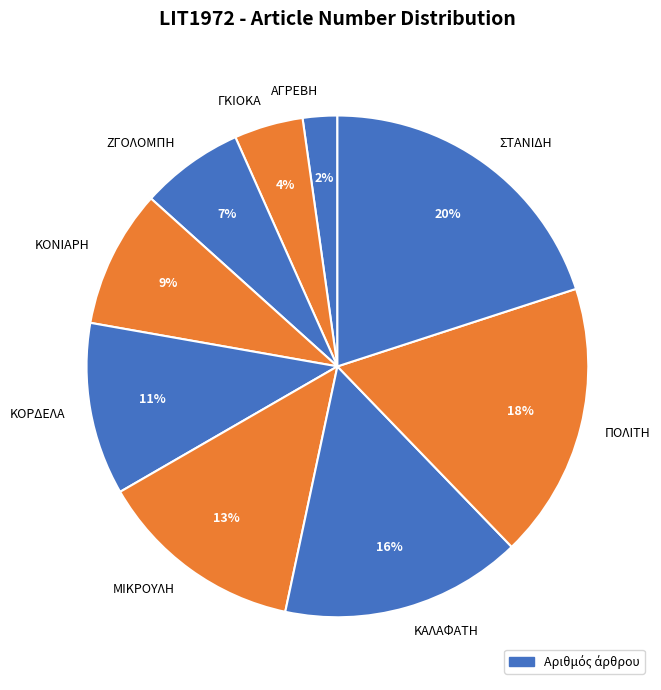

To the nearest percent, what portion does ΓΚΙΟΚΑ represent?

4%